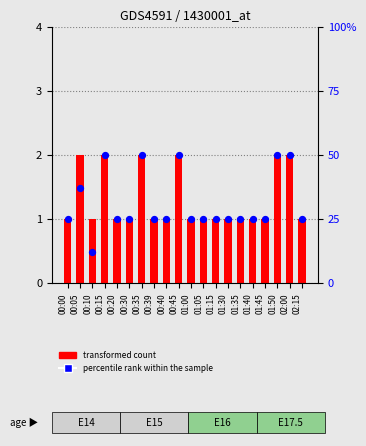

Which series has the largest total across all categories?

transformed count